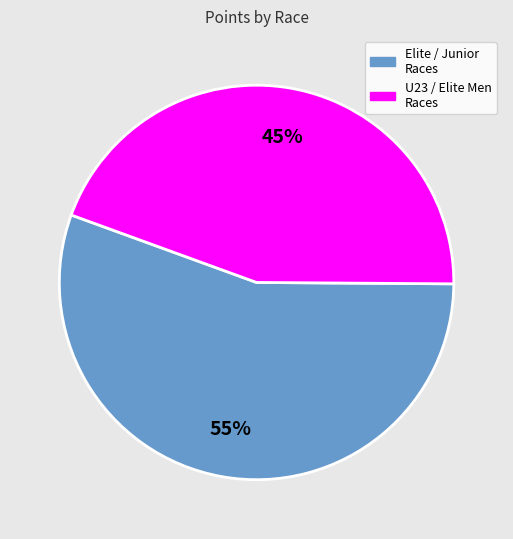

Is there a majority slice in this chart?

Yes